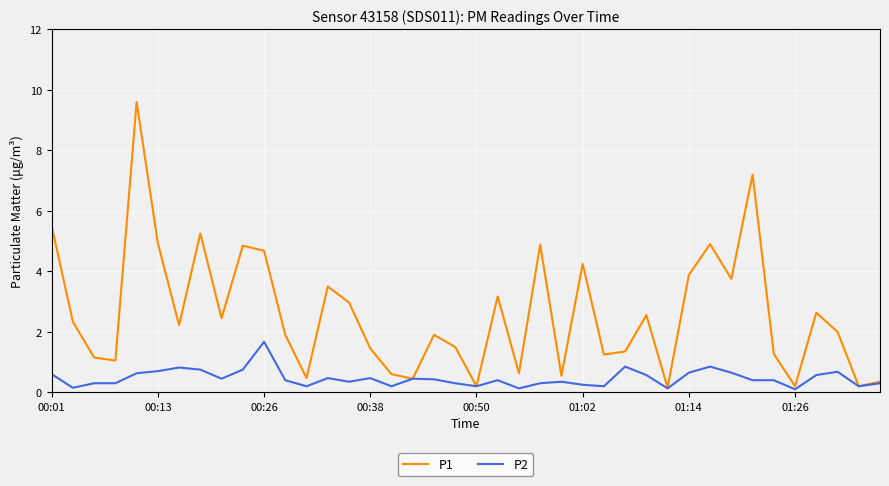

Which series has the widest spread of values?

P1